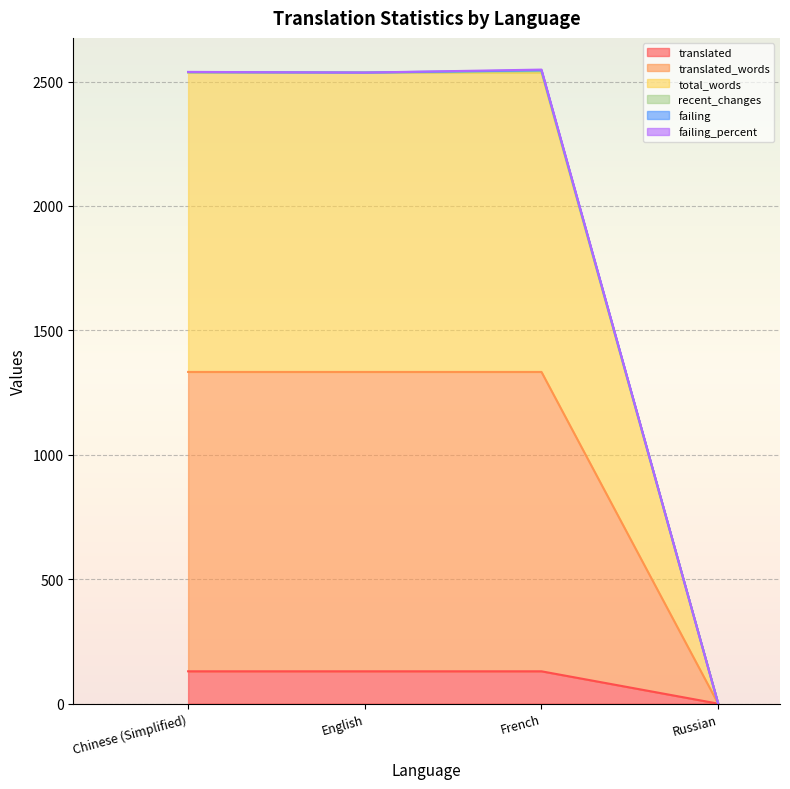

Is the value of total_words at Chinese (Simplified) greater than the value of translated_words at Russian?

Yes